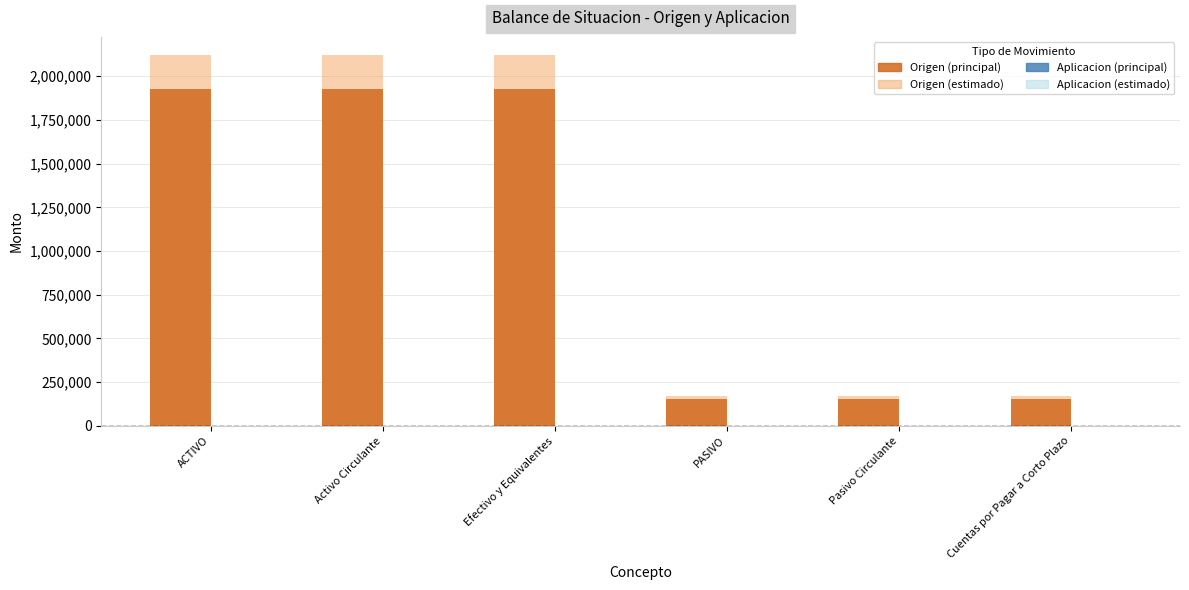

What are all the series names shown in the legend?

Origen, Aplicacion